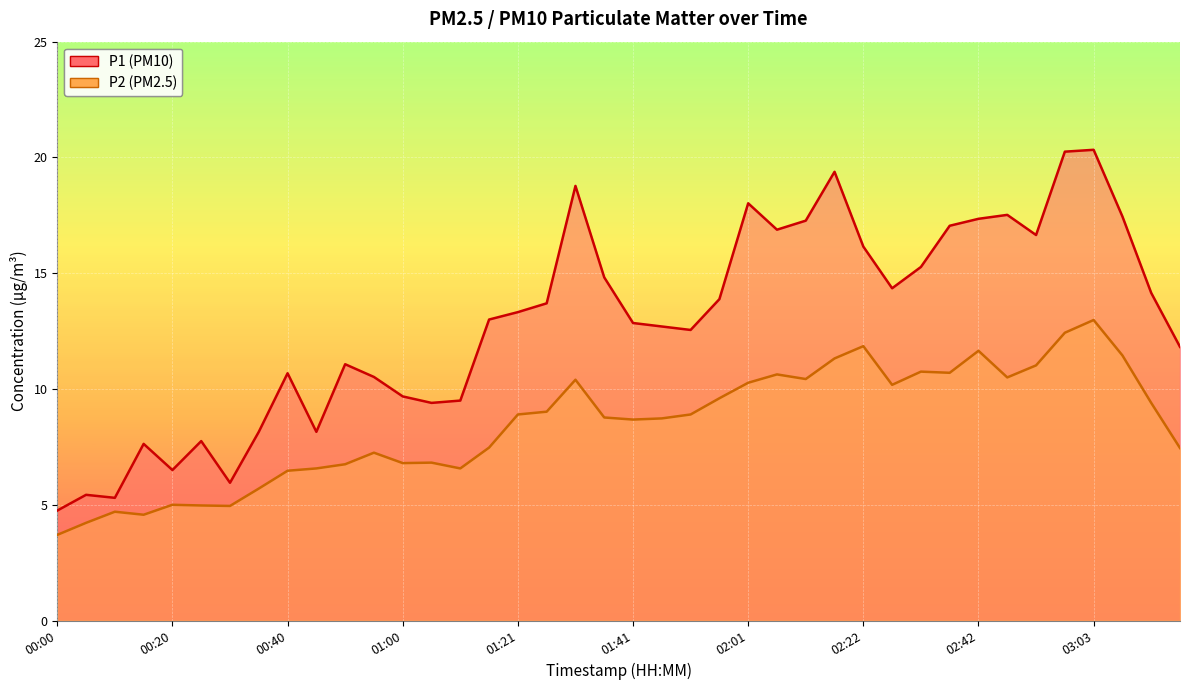

Which has a higher value, 00:30 or 01:51?

01:51